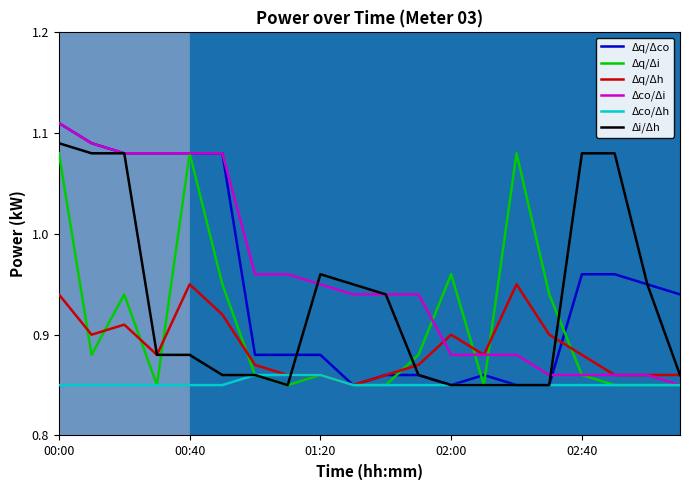

At how many categories does at least one series exceed 1?

9